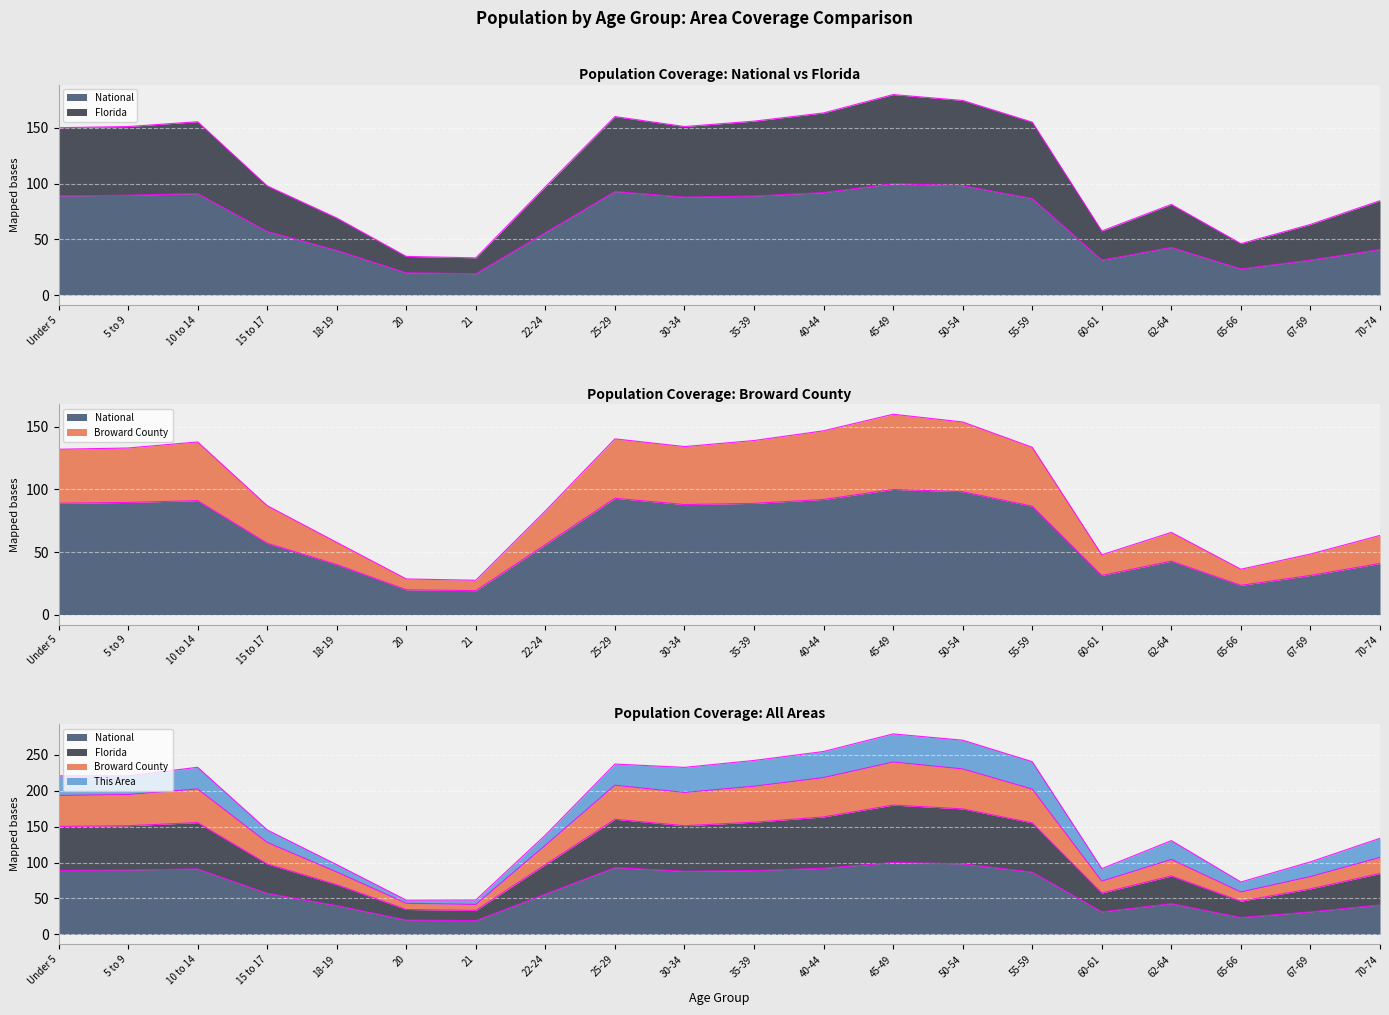

At which category does National reach its first local peak?

10 to 14